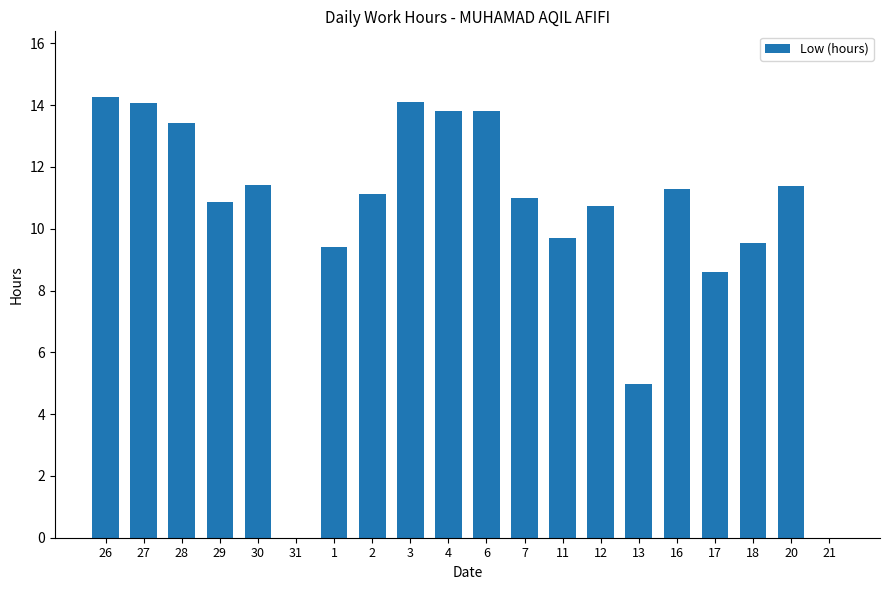

Approximately how many times larger is the value at 17 compared to 28?

0.6